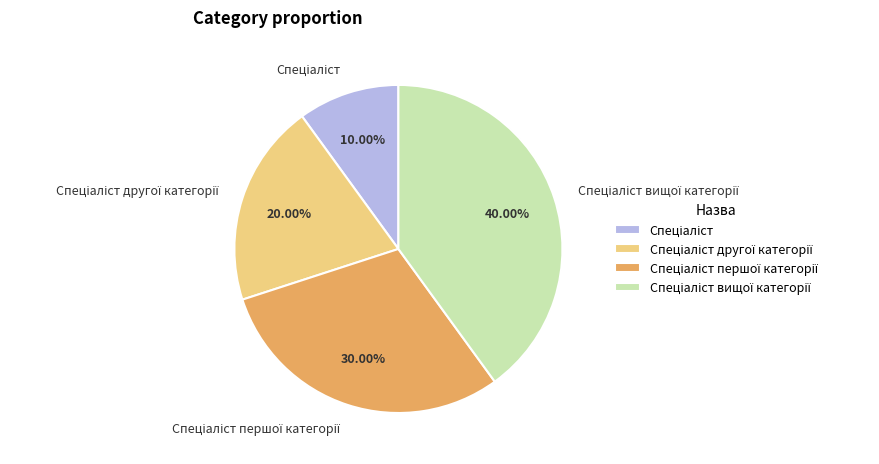

Is there any slice that represents more than half of the pie?

No